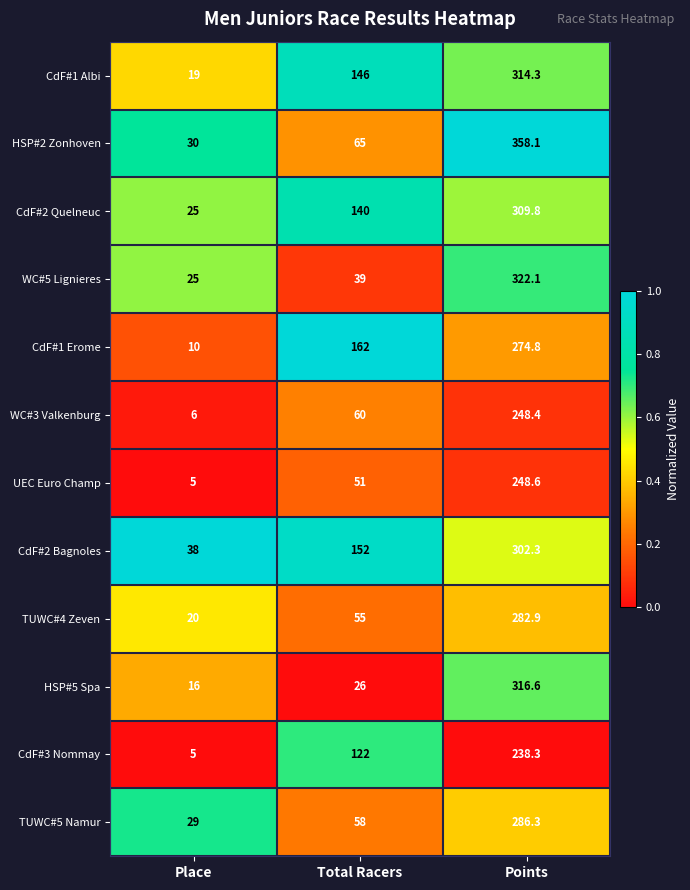

Is the value of TUWC#5 Namur at Total Racers greater than the value of WC#5 Lignieres at Points?

No